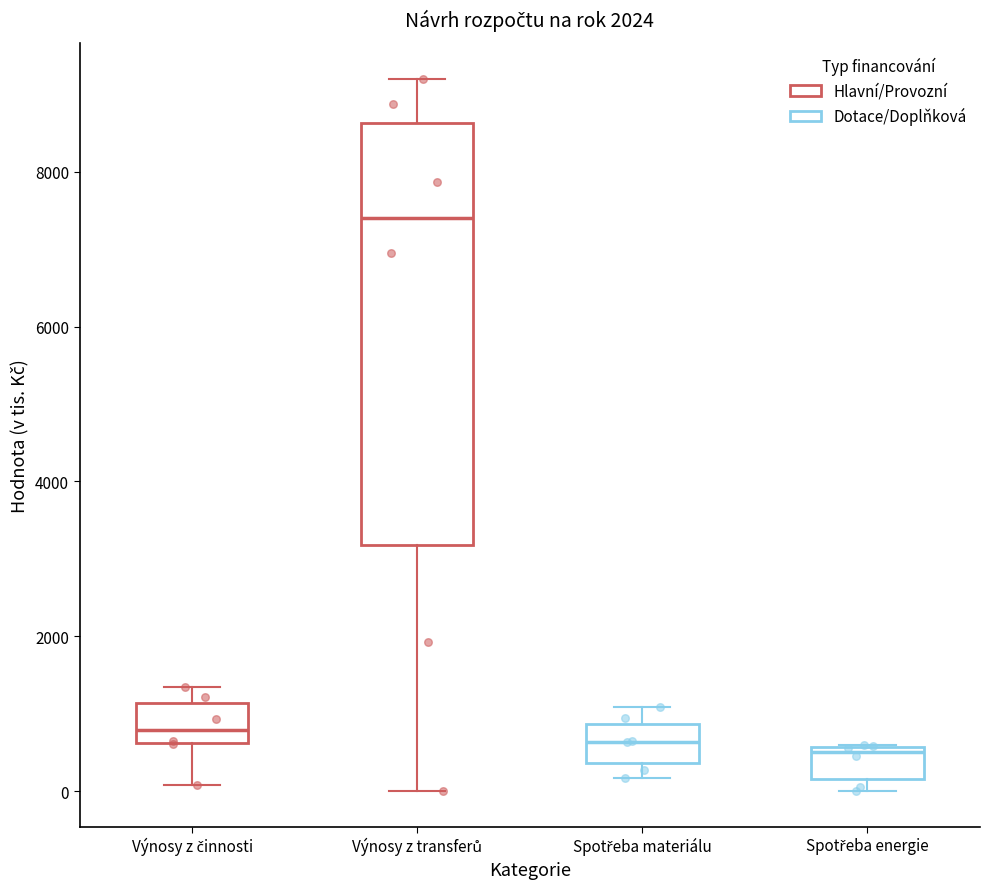

Where does the lower whisker of the box for Výnosy z činnosti end on the y-axis? The values are not printed on the chart, so give them approximately, as read against the axis.

0